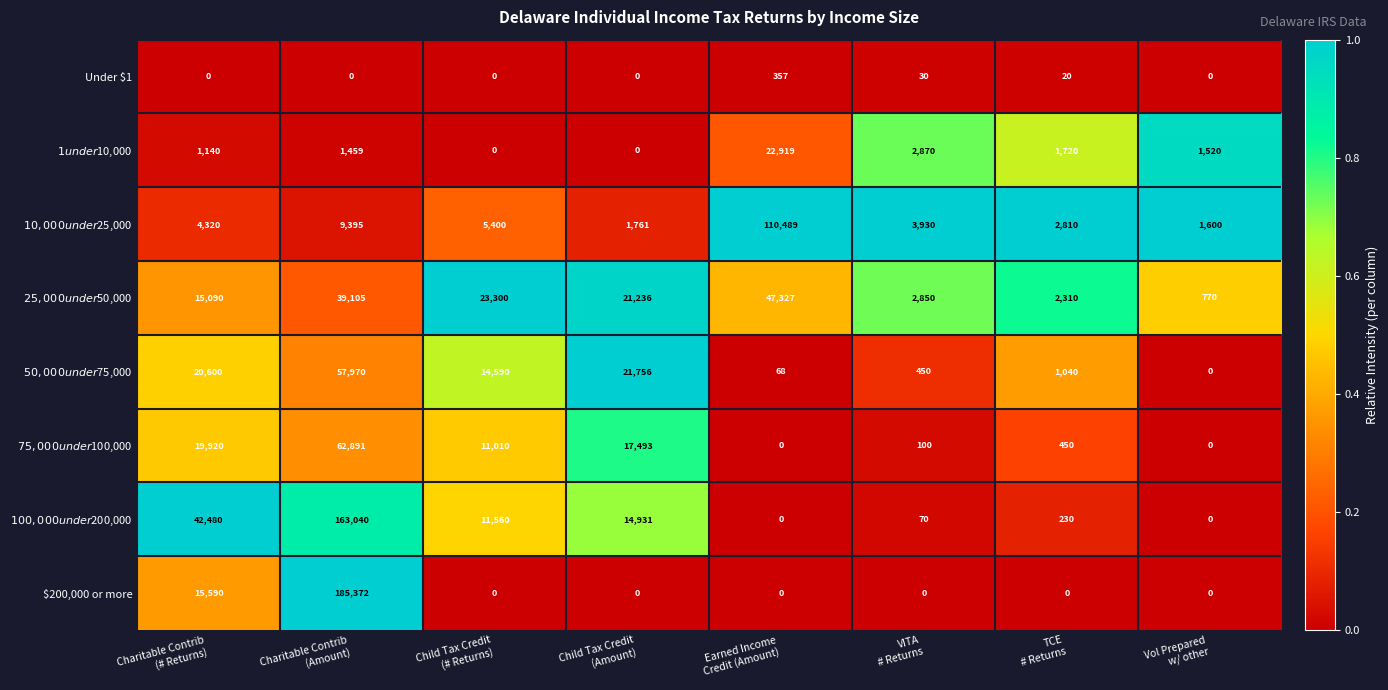

Which series has the largest range (max minus min)?

$200,000 or more